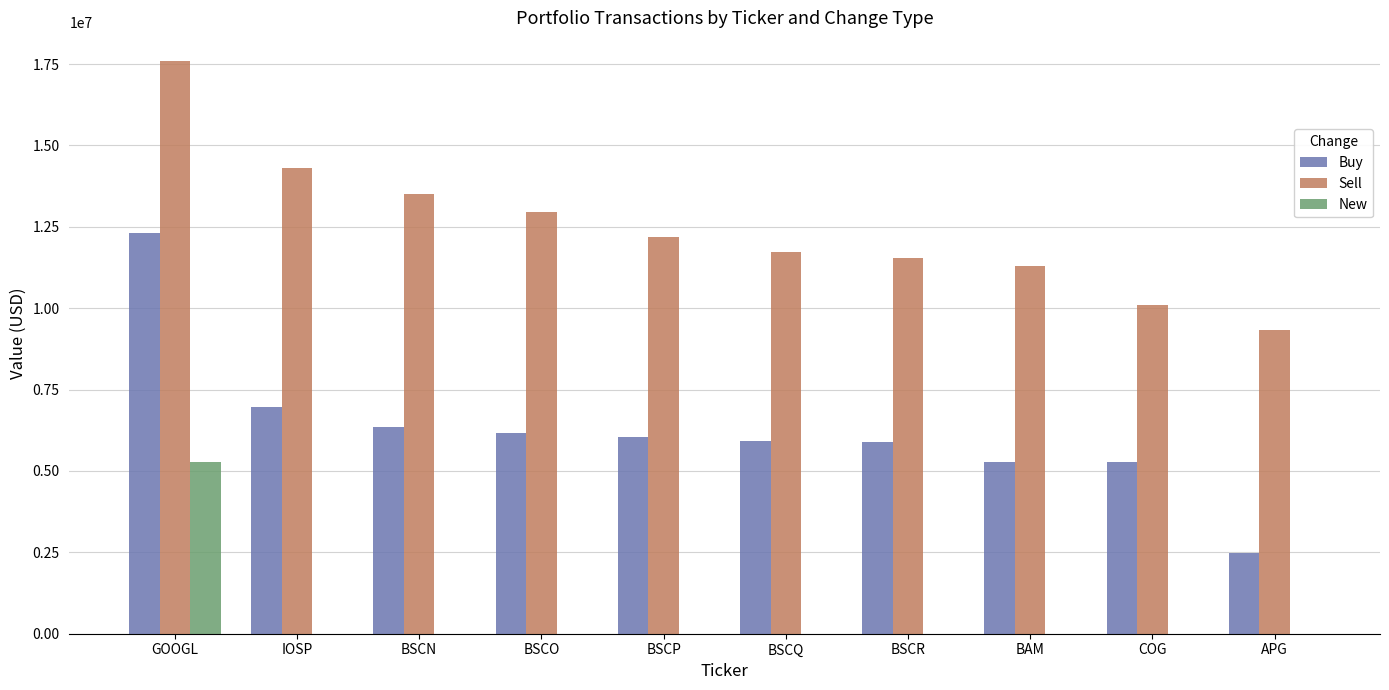

What is the average value of the Buy series?

6268600